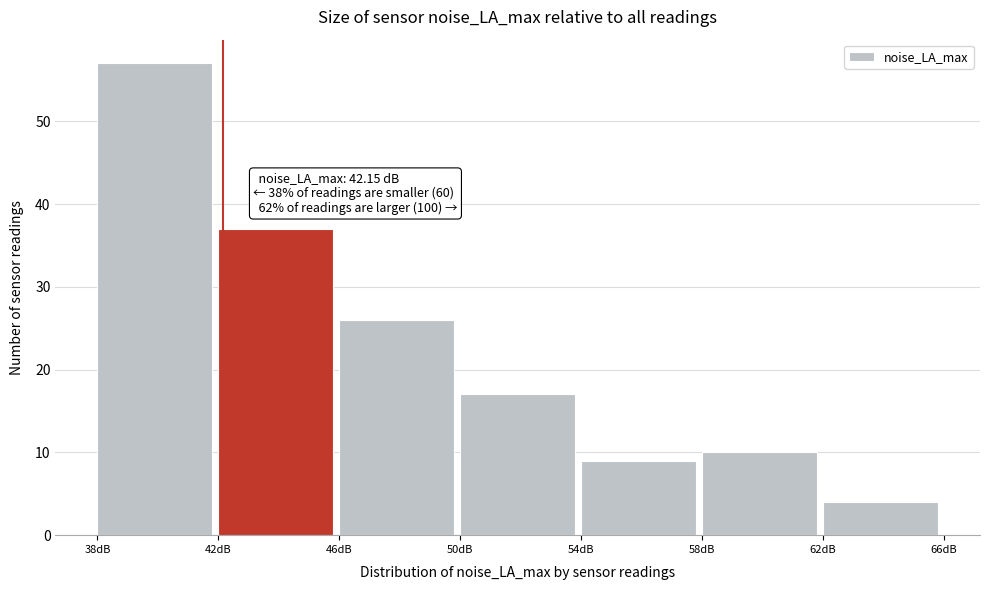

Which range on the x-axis has the tallest bar?

38 to 42